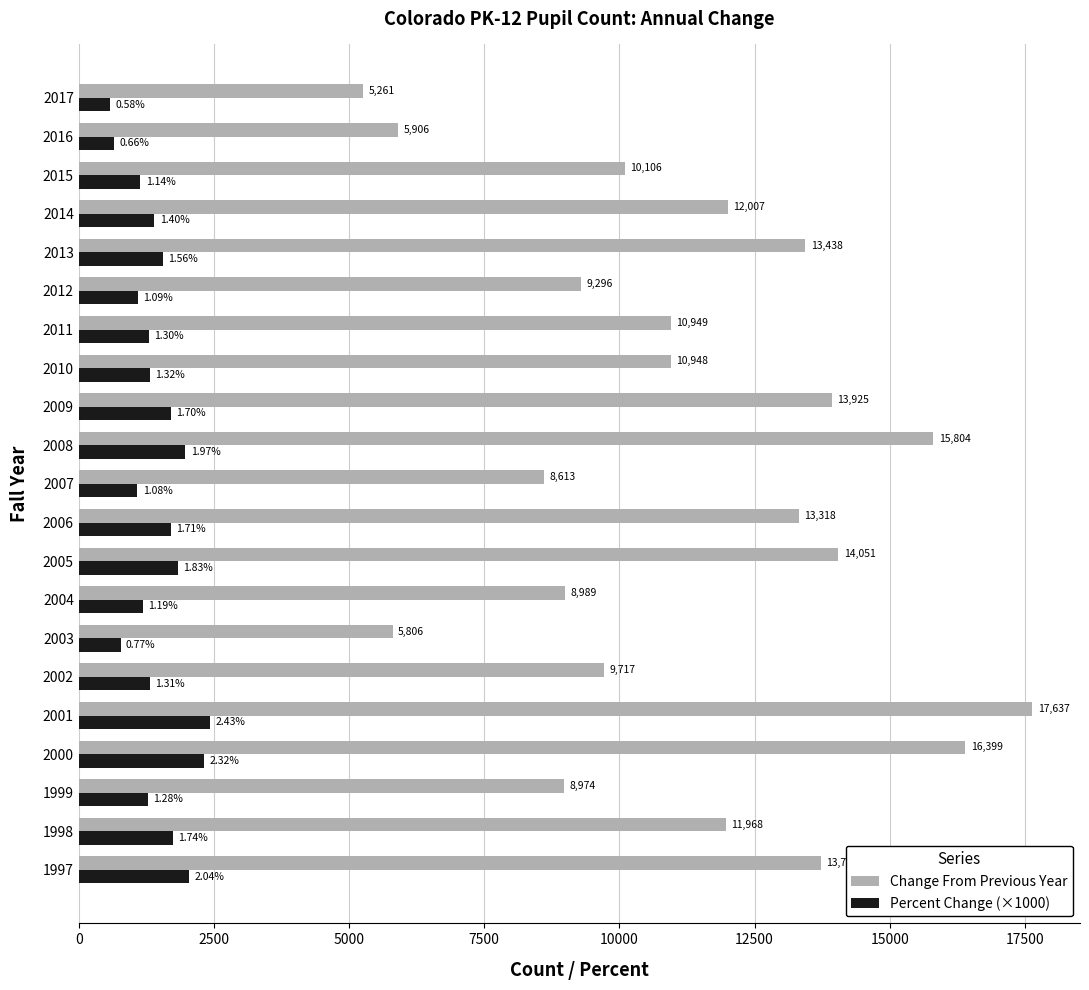

Which series has the largest range (max minus min)?

Change From Previous Year